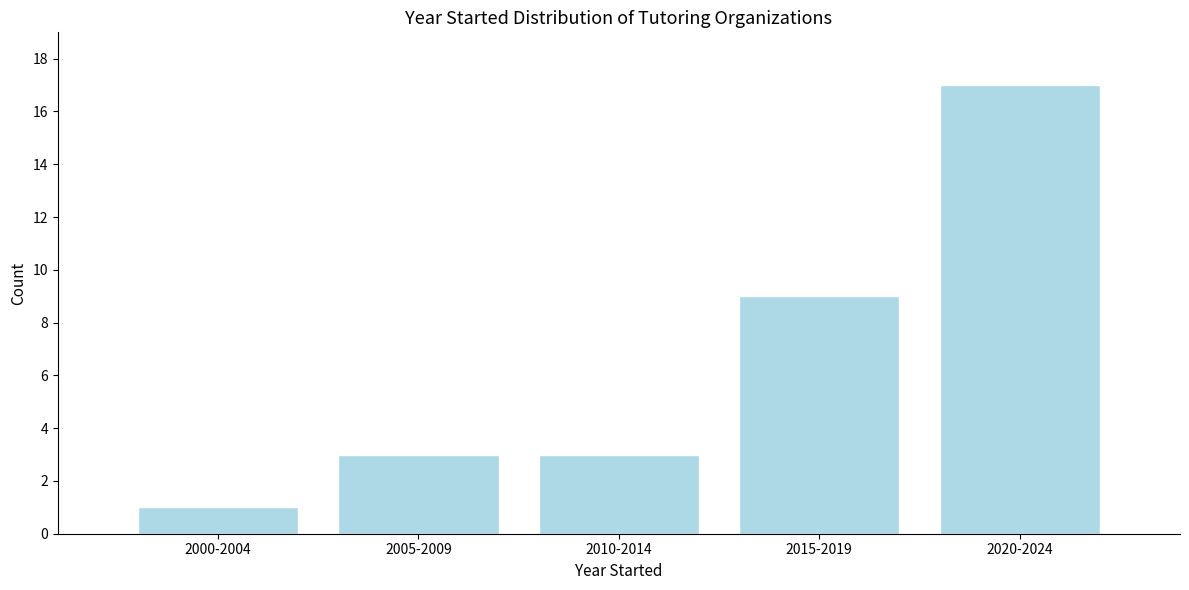

Reading left to right, list all the values displayed in this chart.

2000-2004=1	2005-2009=3	2010-2014=3	2015-2019=9	2020-2024=17